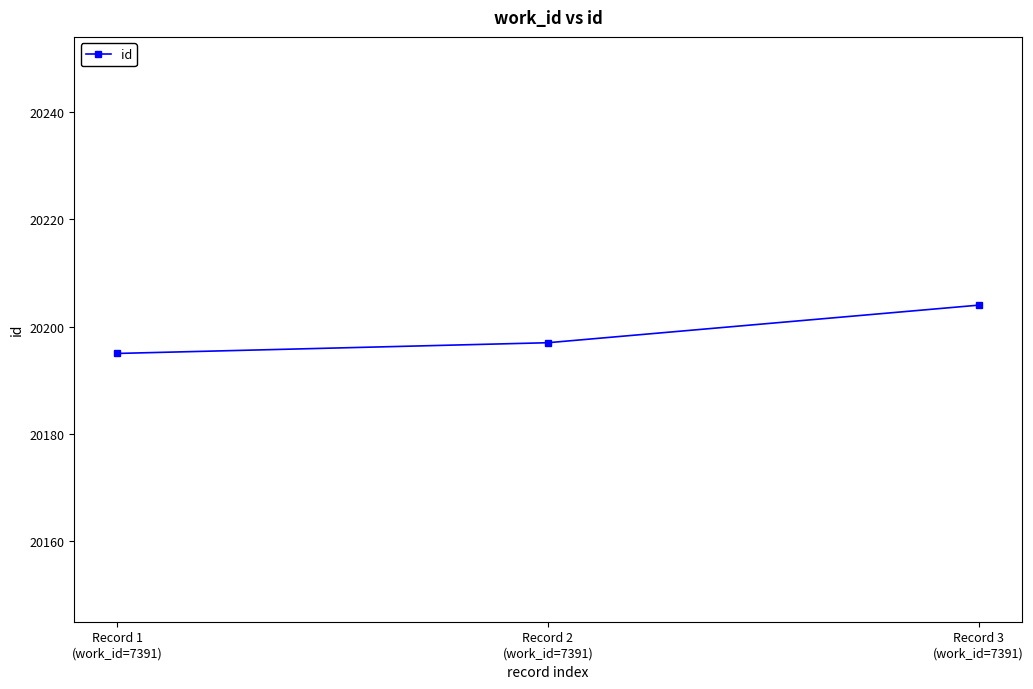

The chart shows a value of 34448 at Record 3
(work_id=7391). True or false?

False